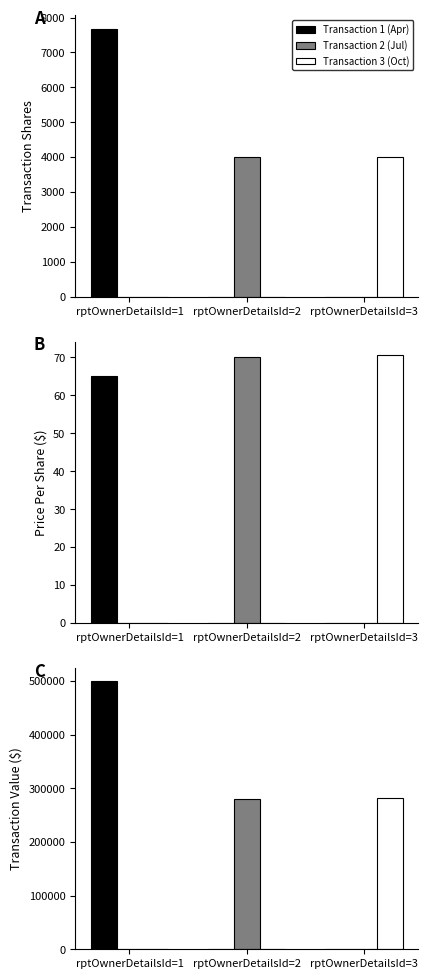

Reading right to left, transcribe all the data shown in this chart.

Transaction 1 (Apr): rptOwnerDetailsId=3=0	rptOwnerDetailsId=2=0	rptOwnerDetailsId=1=499330
Transaction 2 (Jul): rptOwnerDetailsId=3=0	rptOwnerDetailsId=2=280000	rptOwnerDetailsId=1=0
Transaction 3 (Oct): rptOwnerDetailsId=3=282524	rptOwnerDetailsId=2=0	rptOwnerDetailsId=1=0